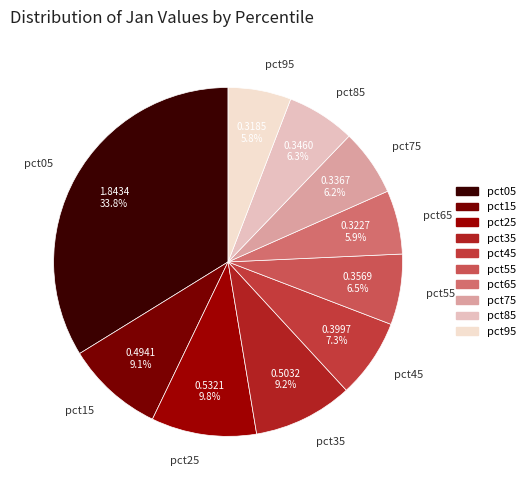

Is there any slice that represents more than half of the pie?

No